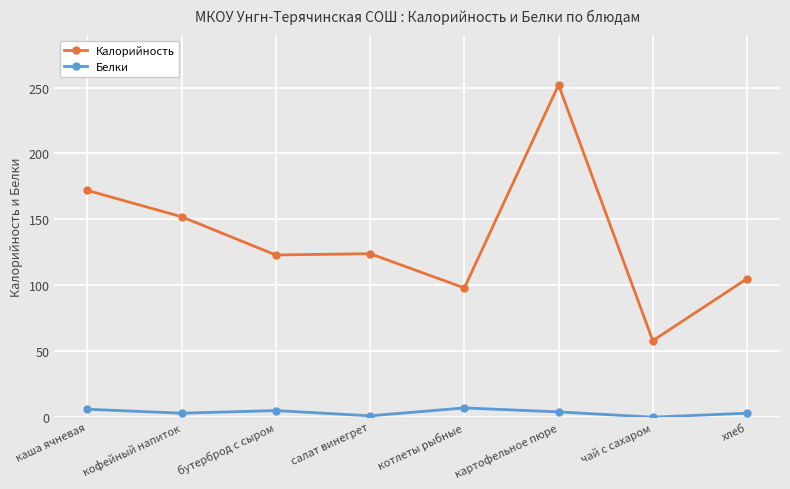

At which category is the sum across all series the highest?

картофельное пюре